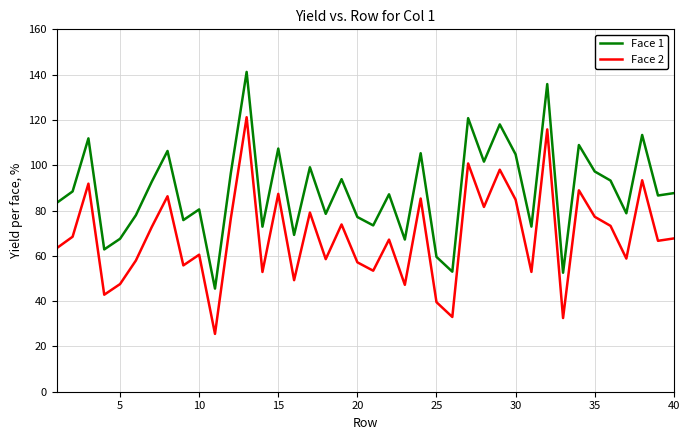

What is the lowest value of the Face 1 series?

45.5